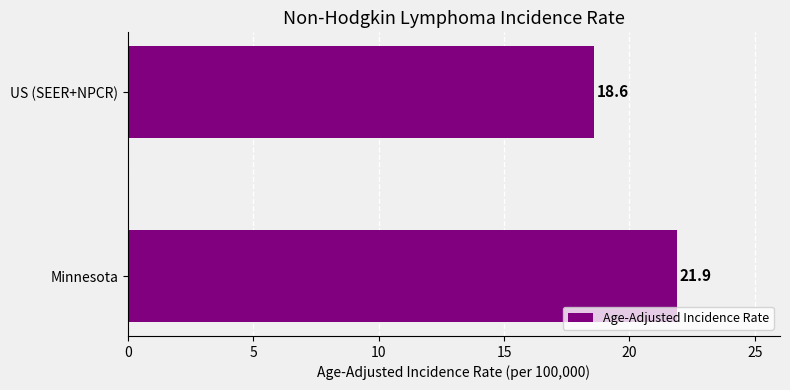

Count the values in the range 18 to 21.

1